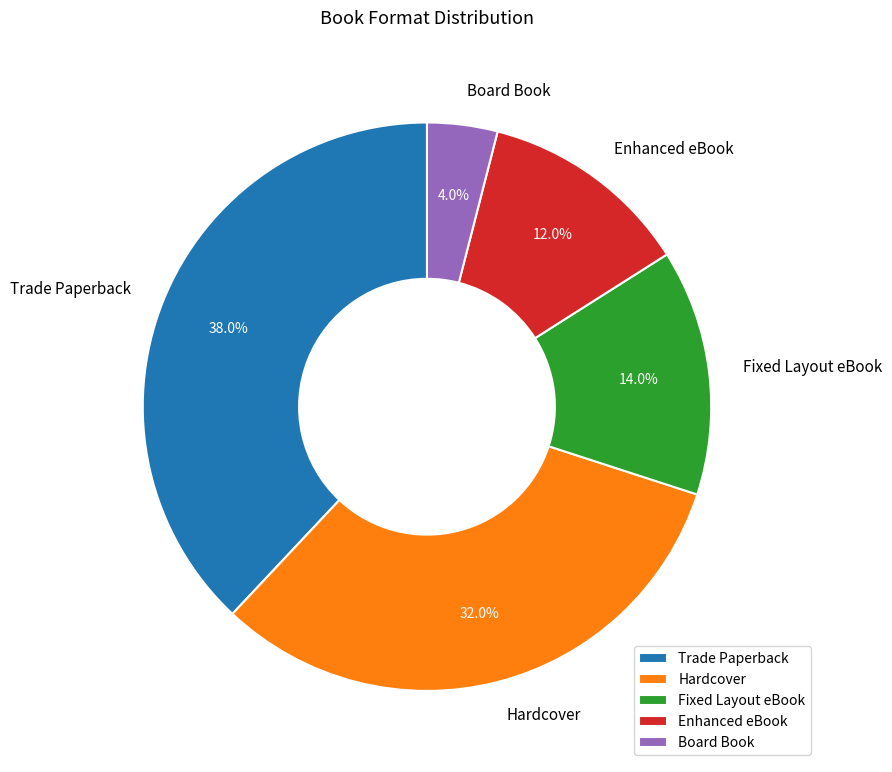

Is Board Book the majority of the pie?

No